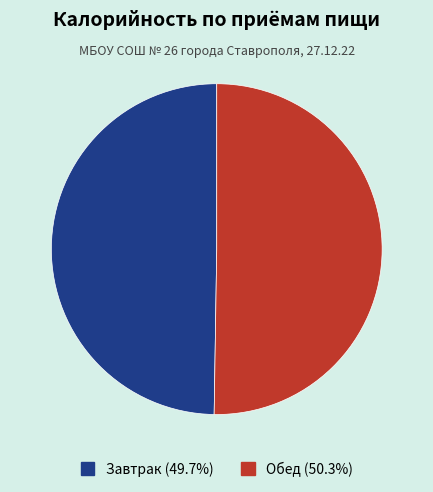

Does Обед (50.3%) represent more than half of the total?

Yes